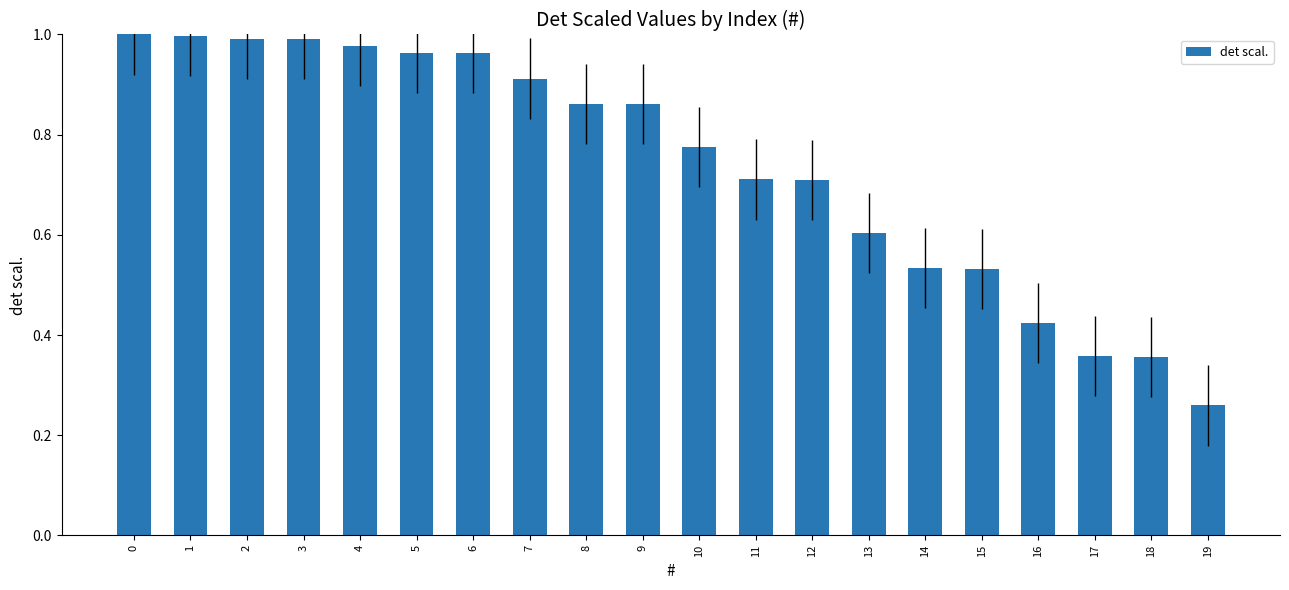

Are the bars horizontal?

No